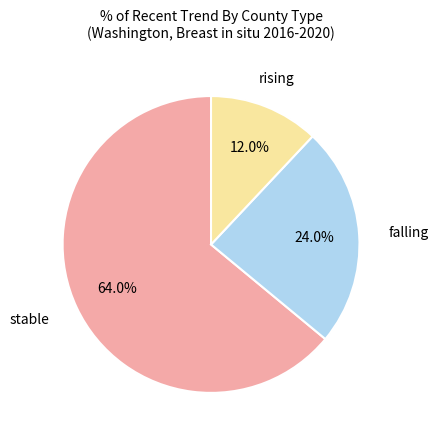

Which slice is the smallest?

rising